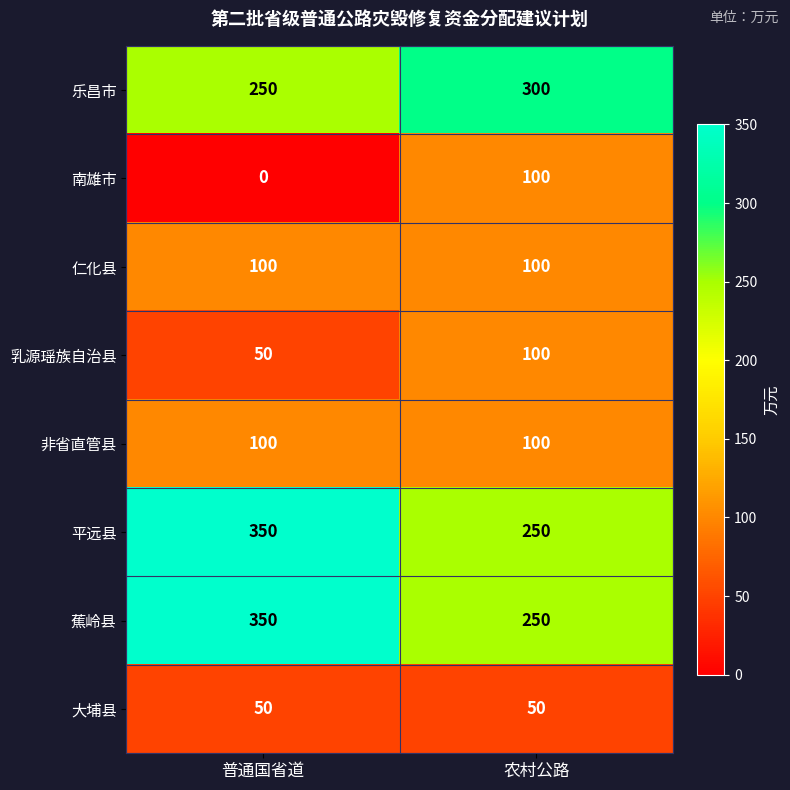

At how many categories does at least one series exceed 222?

2